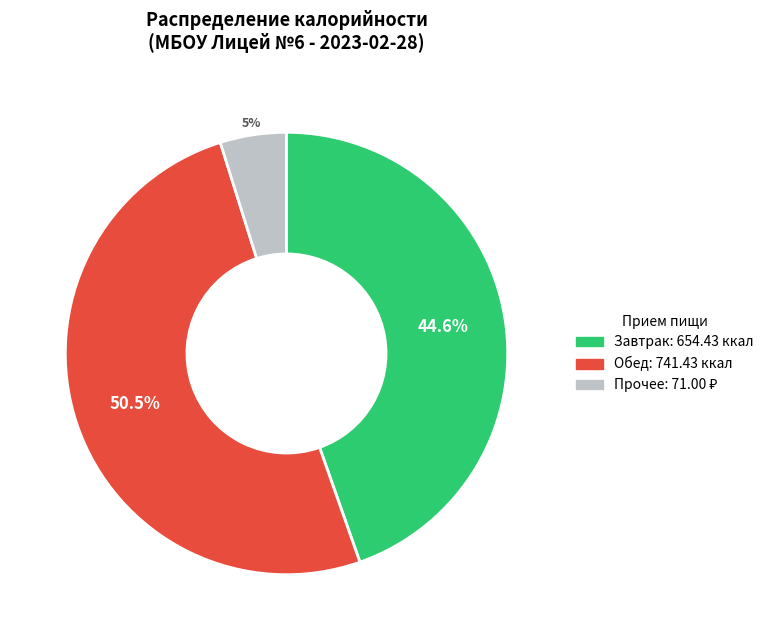

Does any single category account for the majority?

Yes